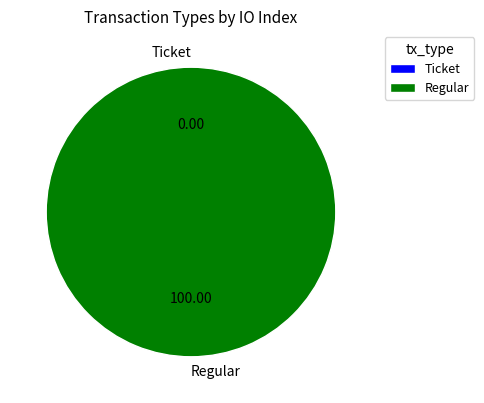

Count the number of slices in the pie.

2